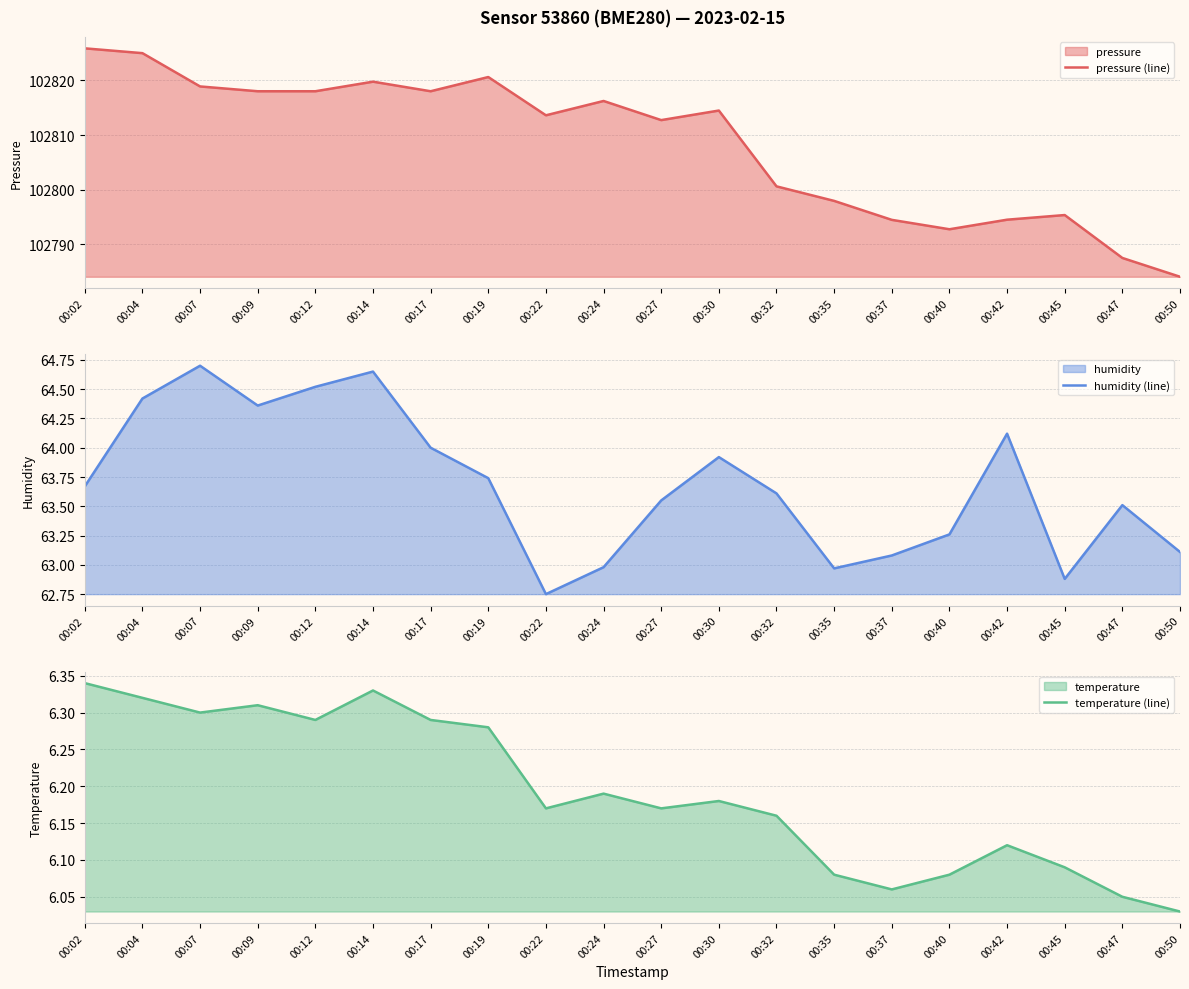

How many interior local peaks does the temperature (line) series have?

5